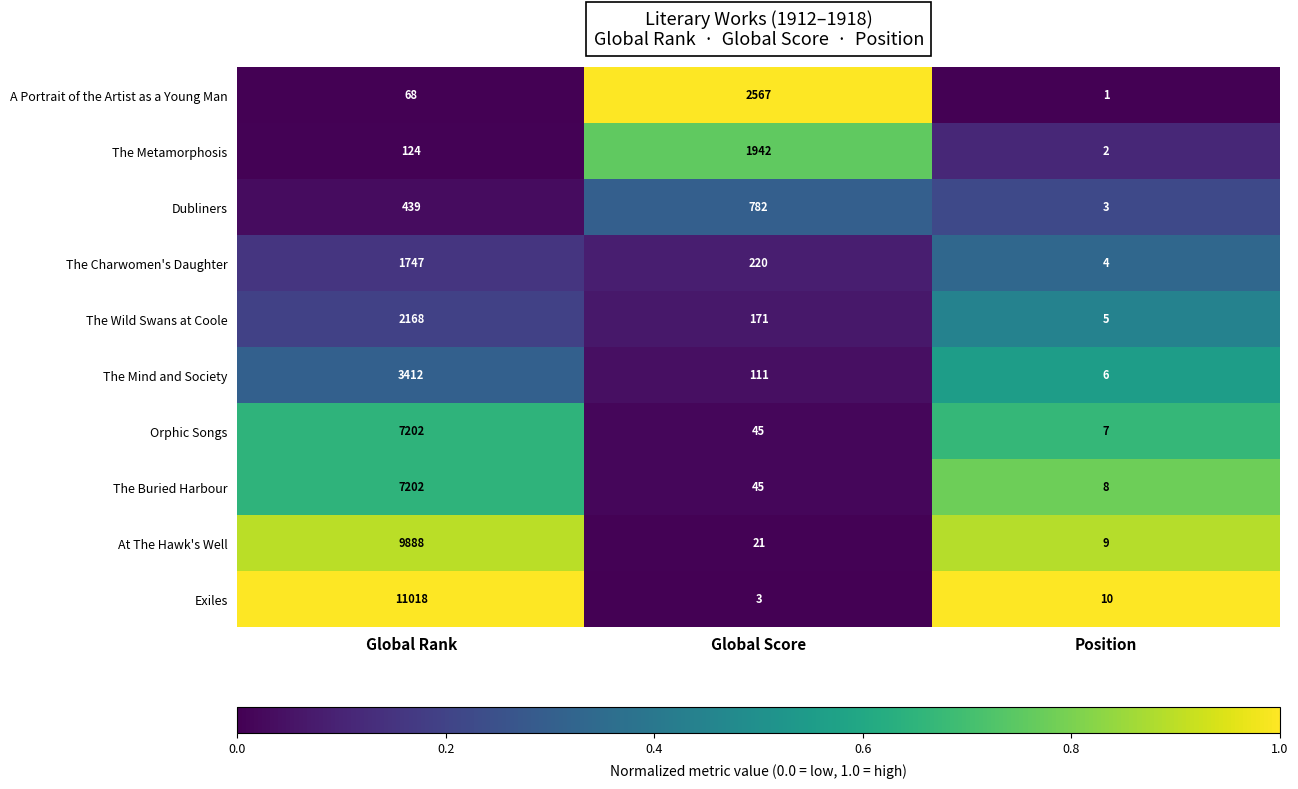

What is the difference between the highest and lowest values at Global Score?

2564